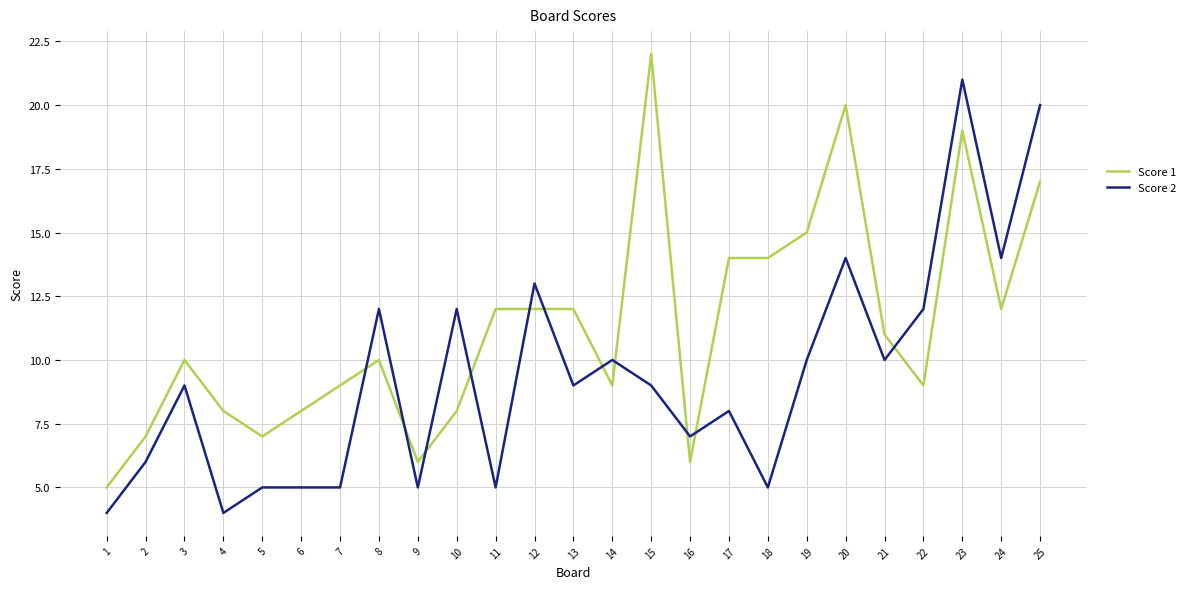

Count the number of categories in the chart.

25